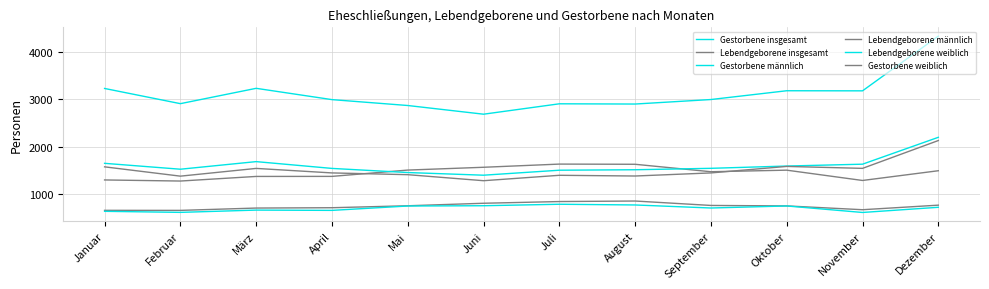

What is the label of the 1st point from the left?

Januar